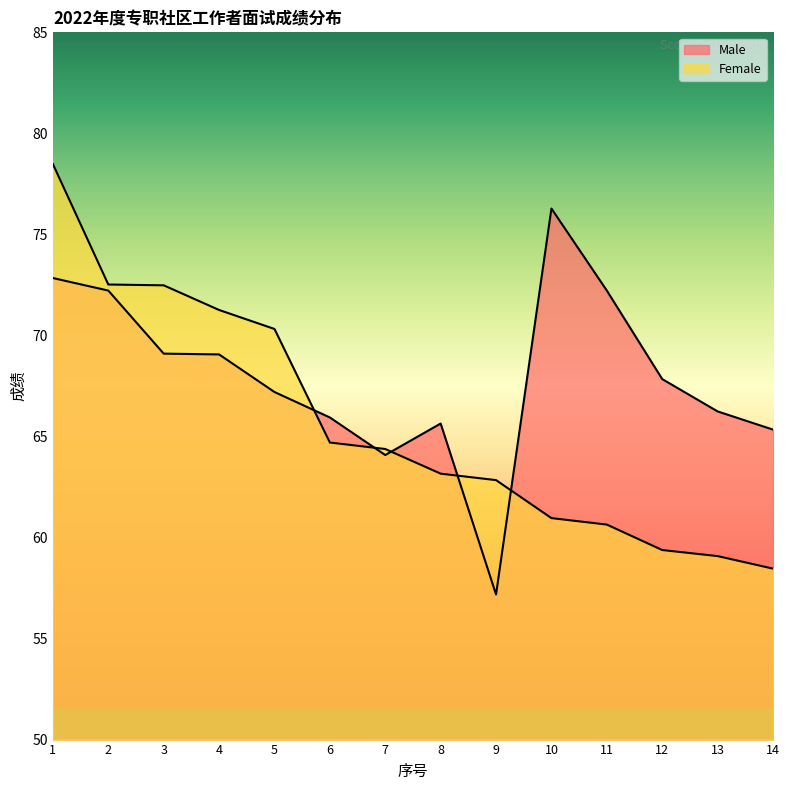

Which series has the largest total across all categories?

Male